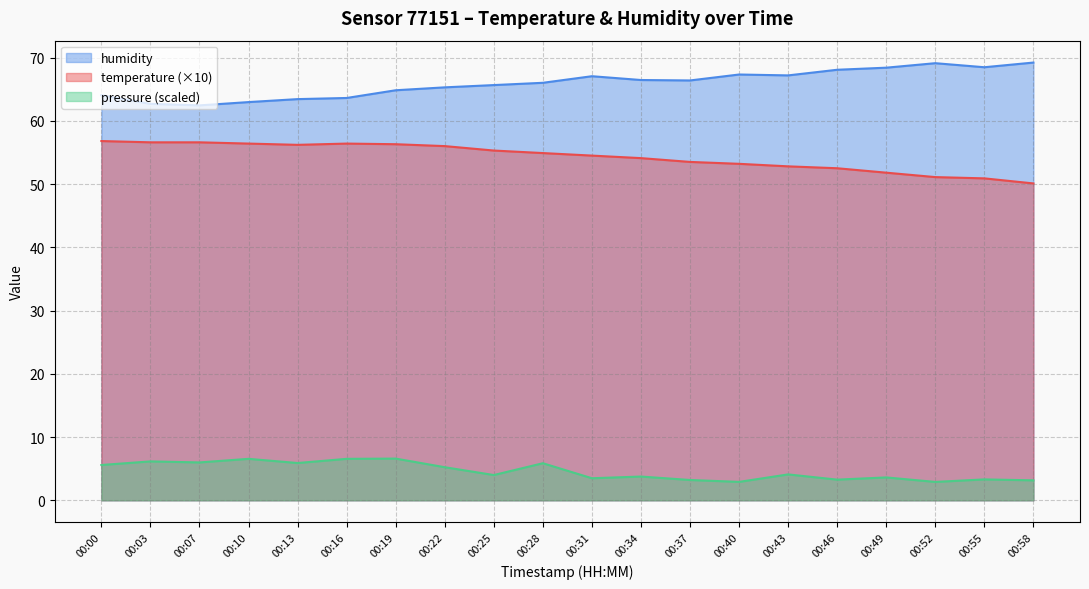

True or false: pressure_scaled and temperature cross at least once.

False